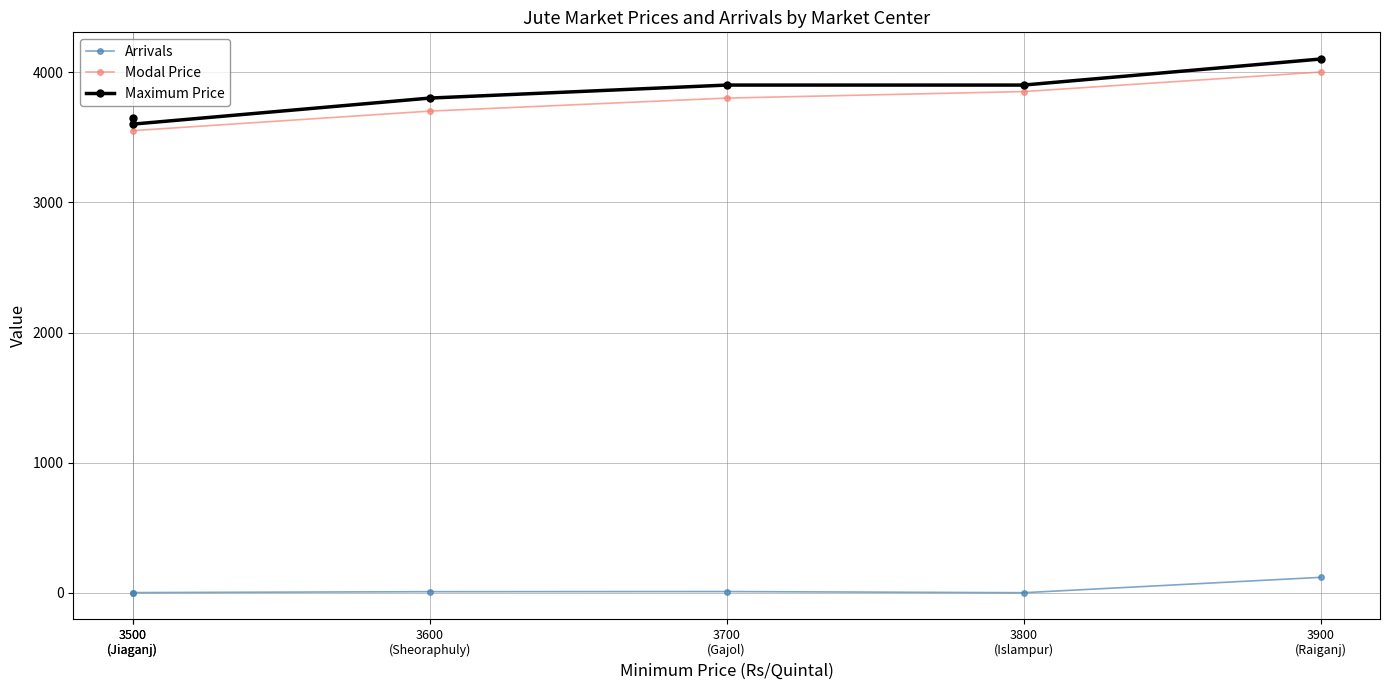

Read the Modal Price value at 3800
(Islampur).

3850.0